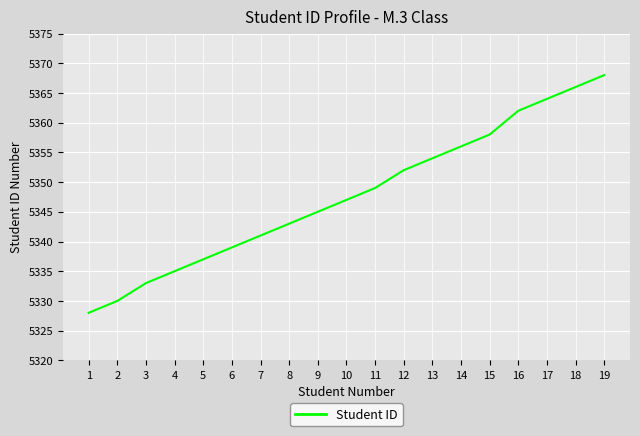

What is the sum of all values?

101607